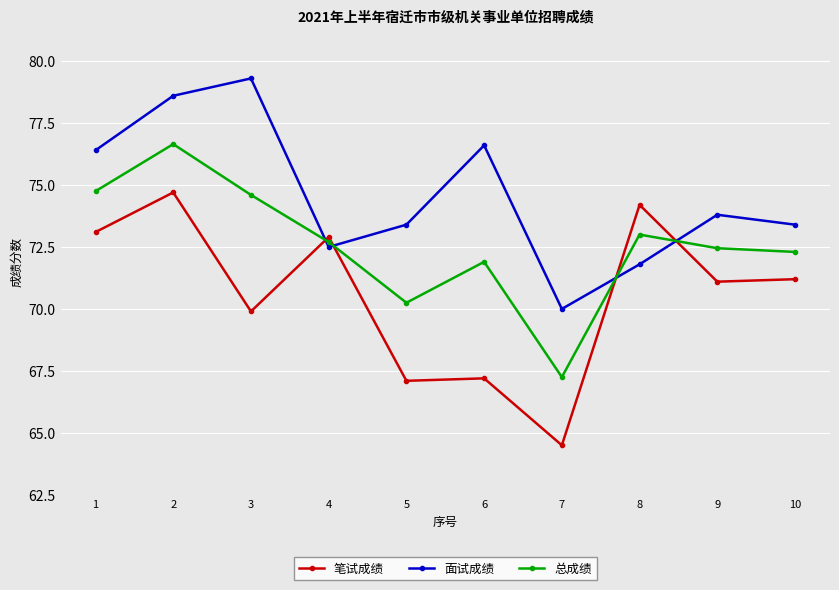

How many data points does each series have?

10